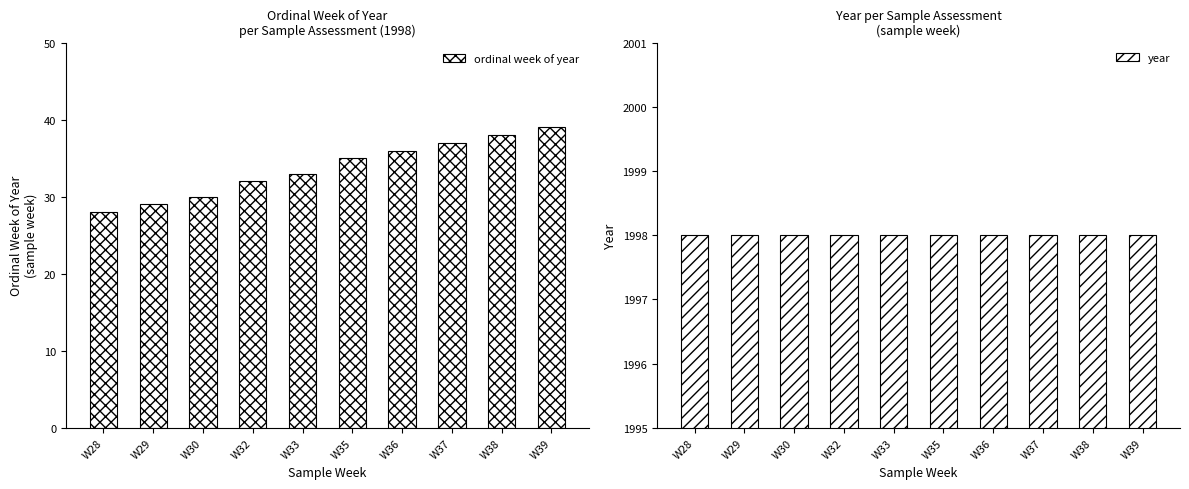

Reading right to left, transcribe all the data shown in this chart.

ordinal week of year: W39=39	W38=38	W37=37	W36=36	W35=35	W33=33	W32=32	W30=30	W29=29	W28=28
year: W39=1998	W38=1998	W37=1998	W36=1998	W35=1998	W33=1998	W32=1998	W30=1998	W29=1998	W28=1998